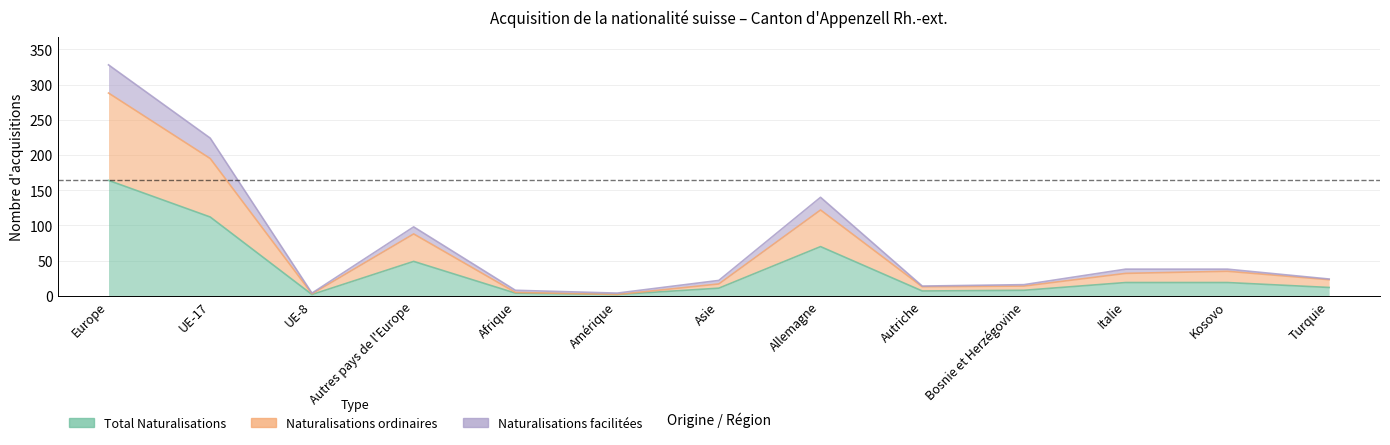

True or false: Naturalisations facilitées and Naturalisations ordinaires cross at least once.

False